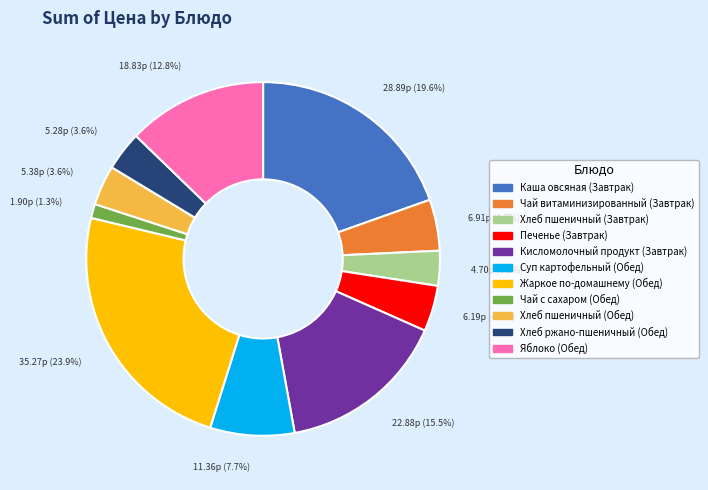

Which has a higher value, Кисломолочный продукт (Завтрак) or Чай витаминизированный (Завтрак)?

Кисломолочный продукт (Завтрак)